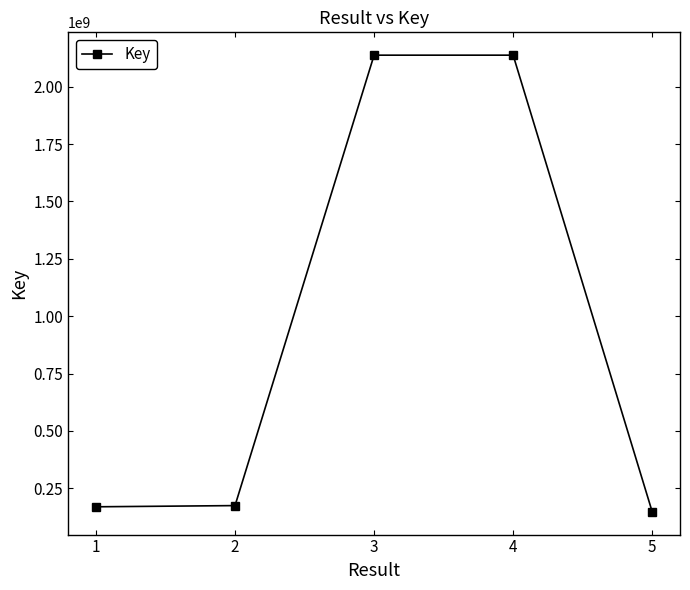

What is the difference between the maximum and minimum values?

1990211357